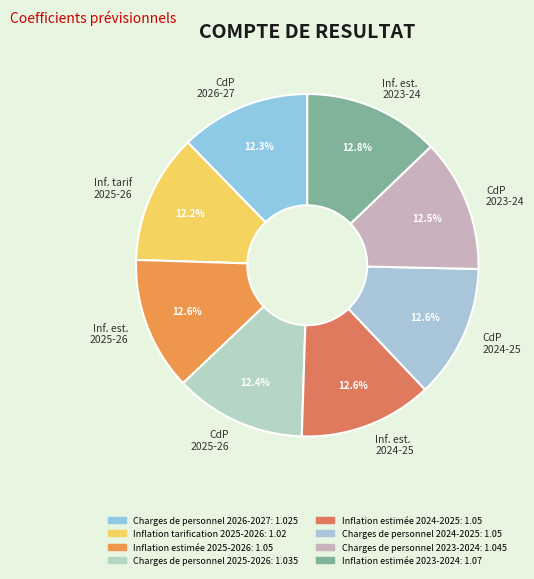

What portion of the pie excludes Inf. est. 2023-24?

87.2%